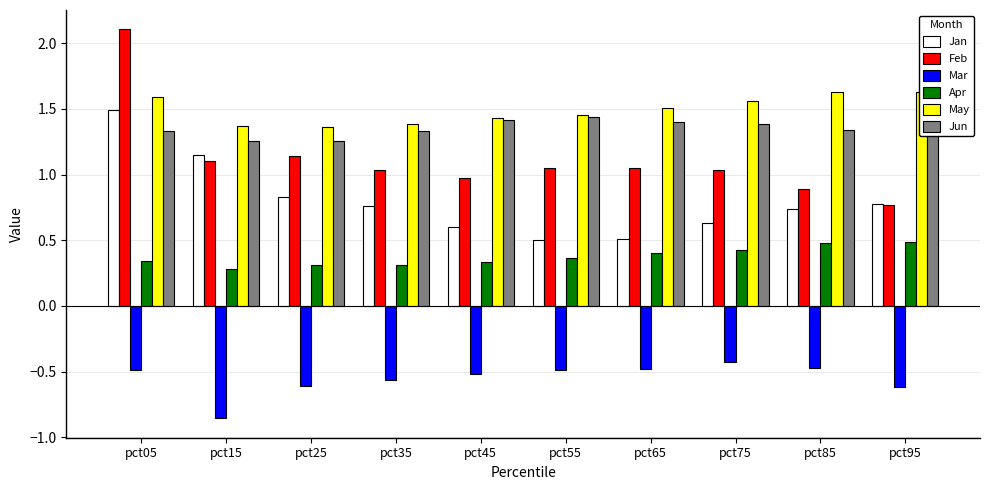

At which label does Feb first exceed 1?

pct05